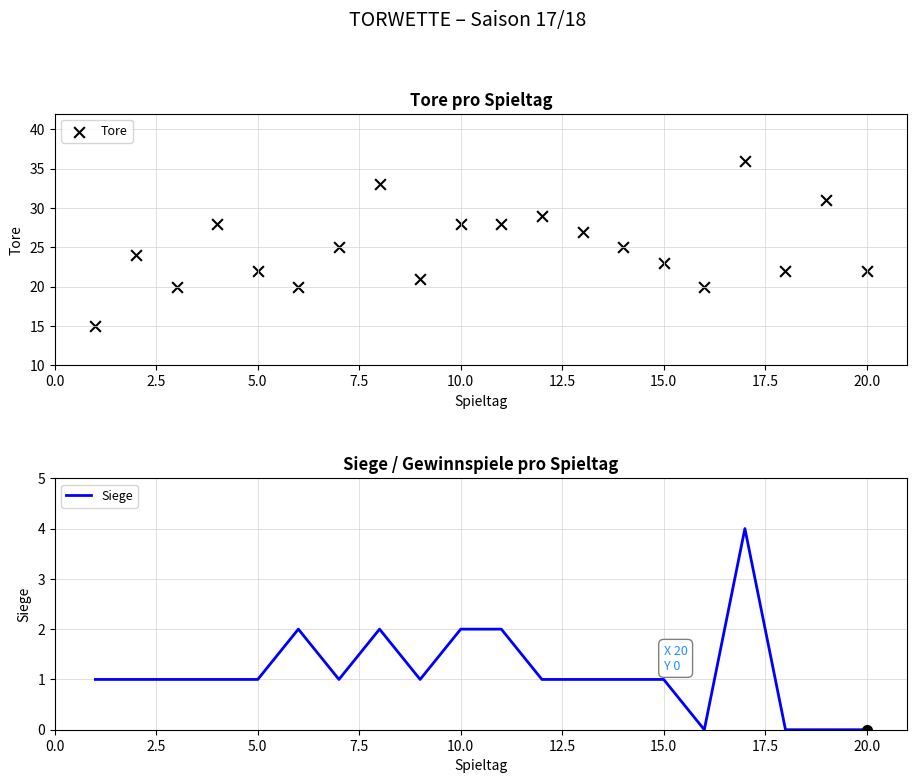

Which series contains the lowest Y value?

Siege